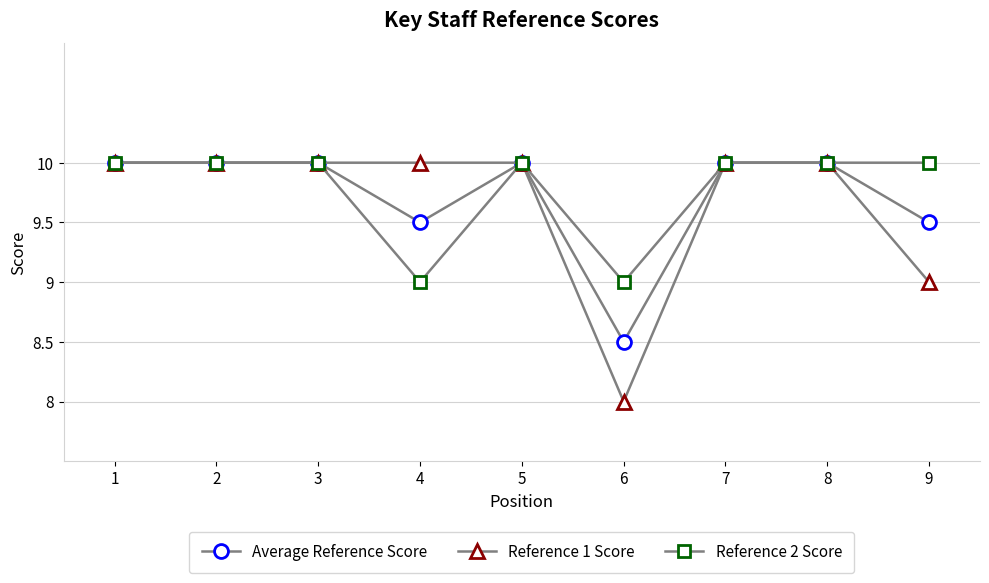

True or false: Reference 2 Score has a value of 10.0 at 2.

True